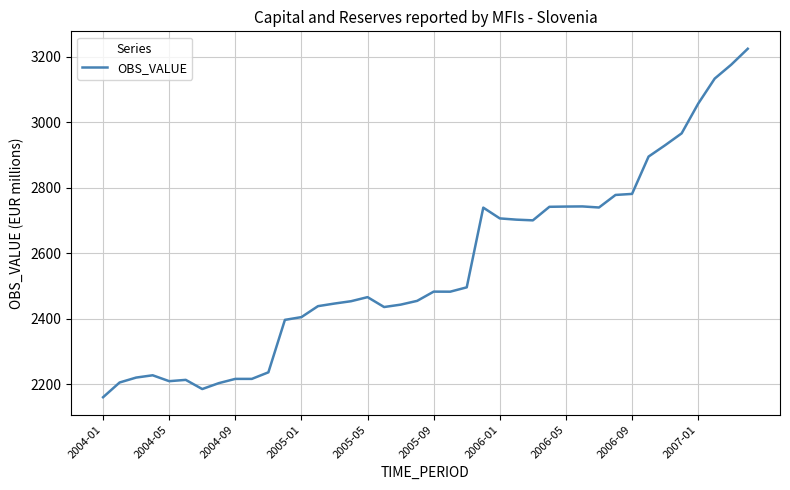

What is the greatest value displayed?

3224.4